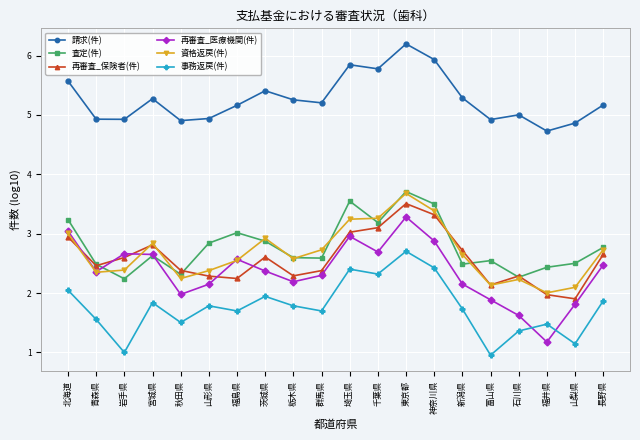

True or false: 再審査_医療機関(件) has a value of 3.0 at 北海道.

True